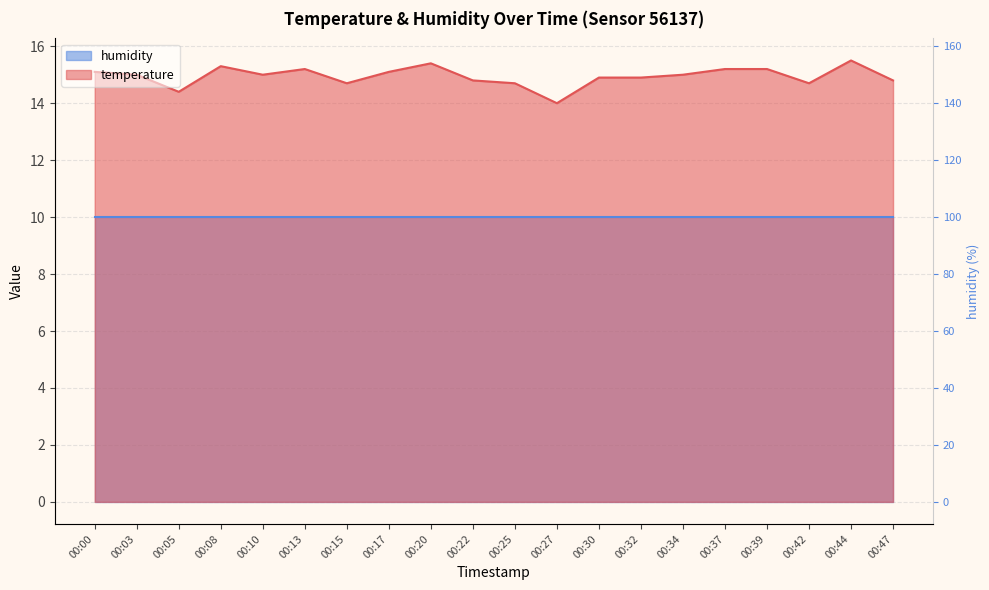

List the labels in order of value, smallest first.

00:27, 00:05, 00:15, 00:25, 00:42, 00:22, 00:47, 00:30, 00:32, 00:03, 00:10, 00:34, 00:00, 00:17, 00:13, 00:37, 00:39, 00:08, 00:20, 00:44